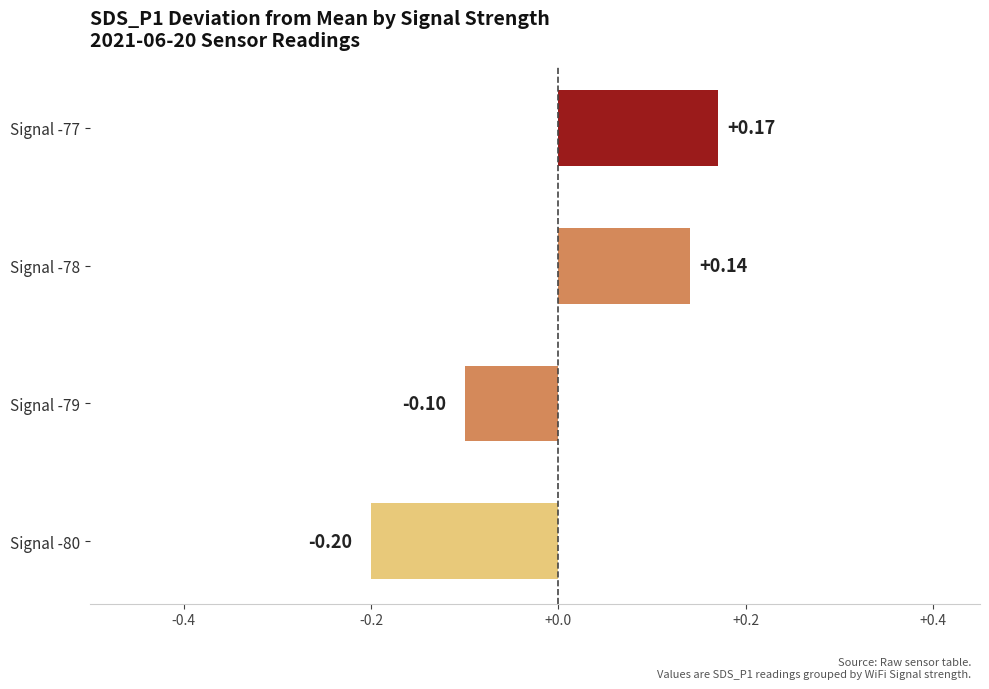

List the labels in order of value, largest first.

Signal -77, Signal -78, Signal -79, Signal -80